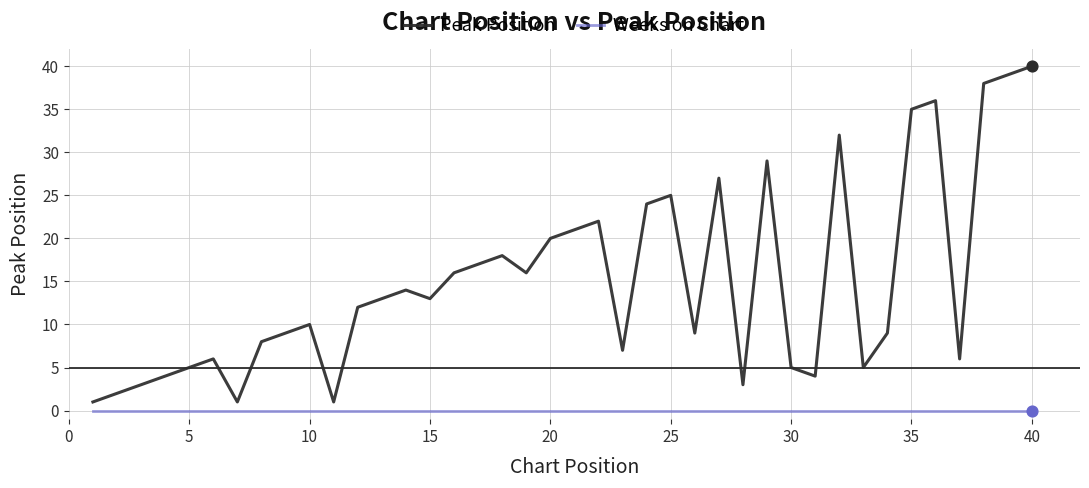

Which series has the largest range (max minus min)?

Peak Position